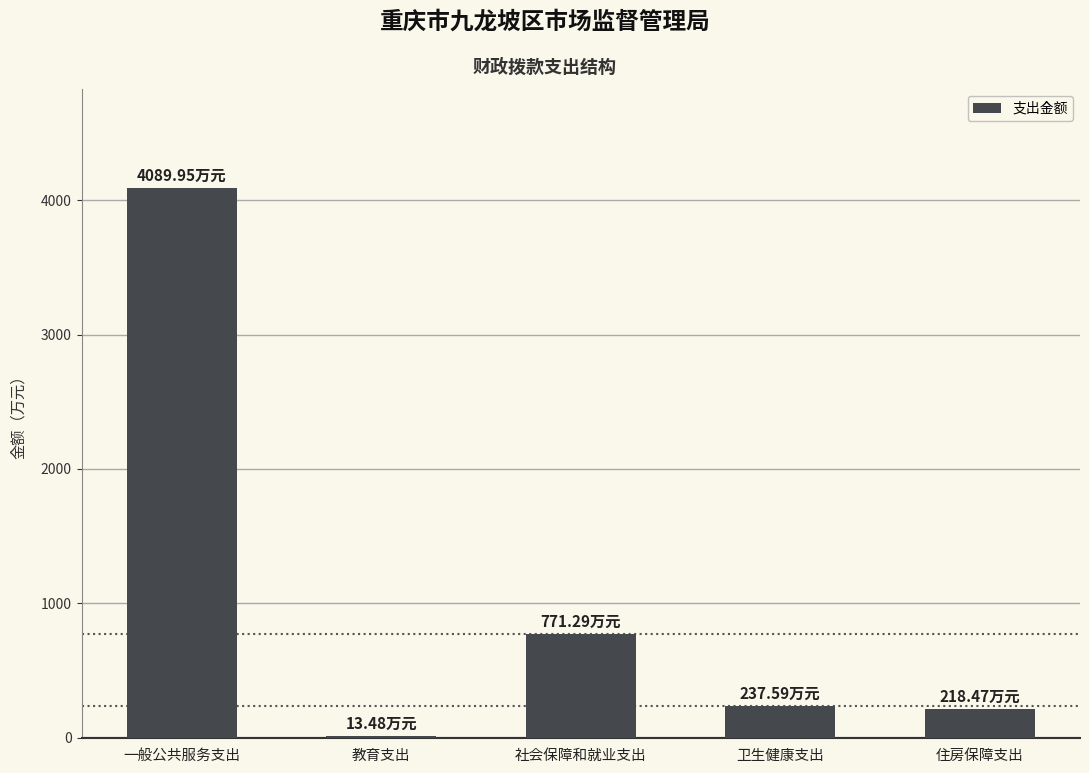

At which category does the chart reach its peak across all series?

一般公共服务支出